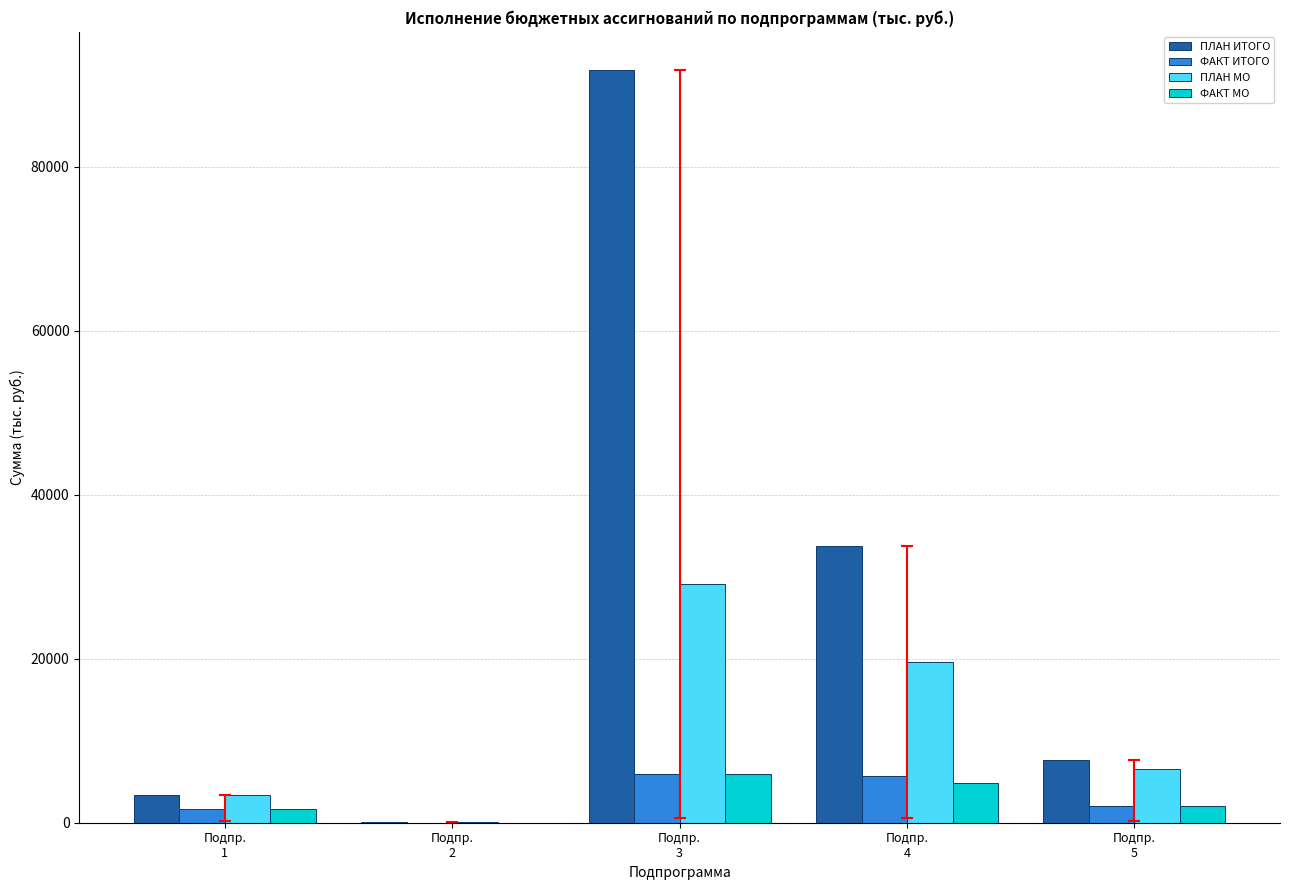

What is the sum of all ФАКТ ИТОГО values?

15408.0